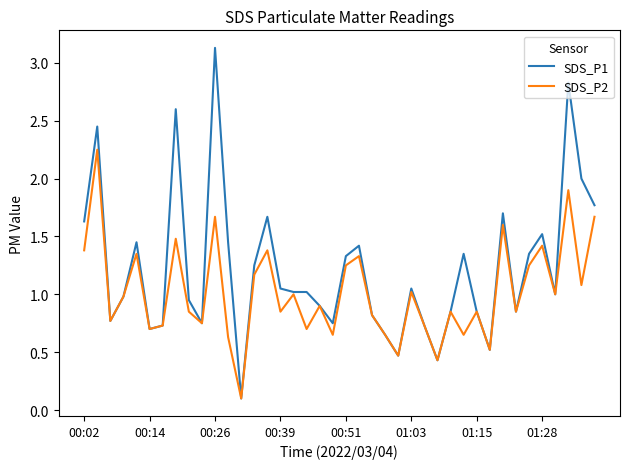

Which series has the largest total across all categories?

SDS_P1